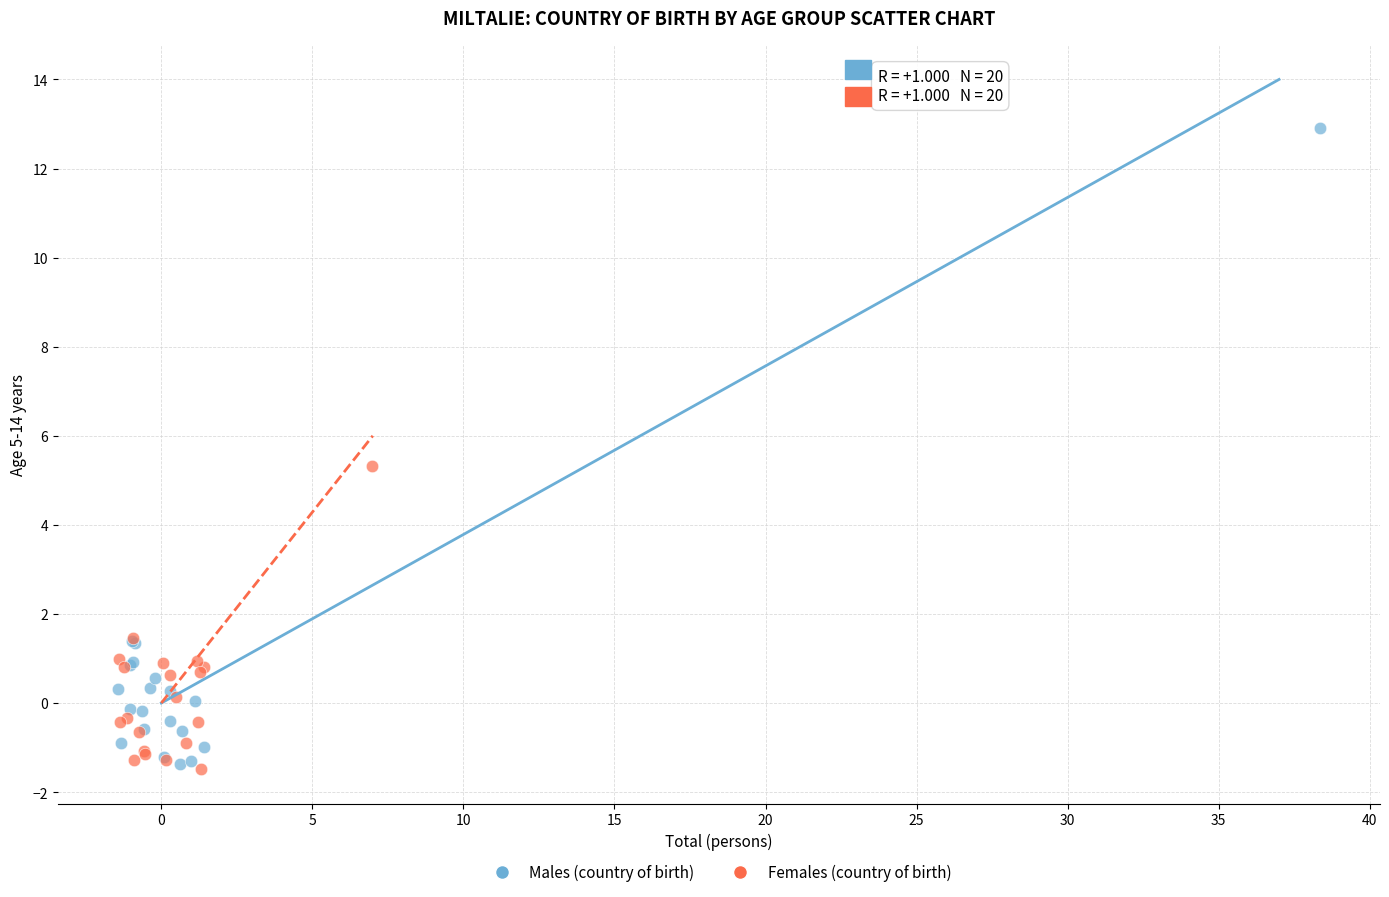

Which series reaches the maximum Y coordinate?

Males (country of birth)